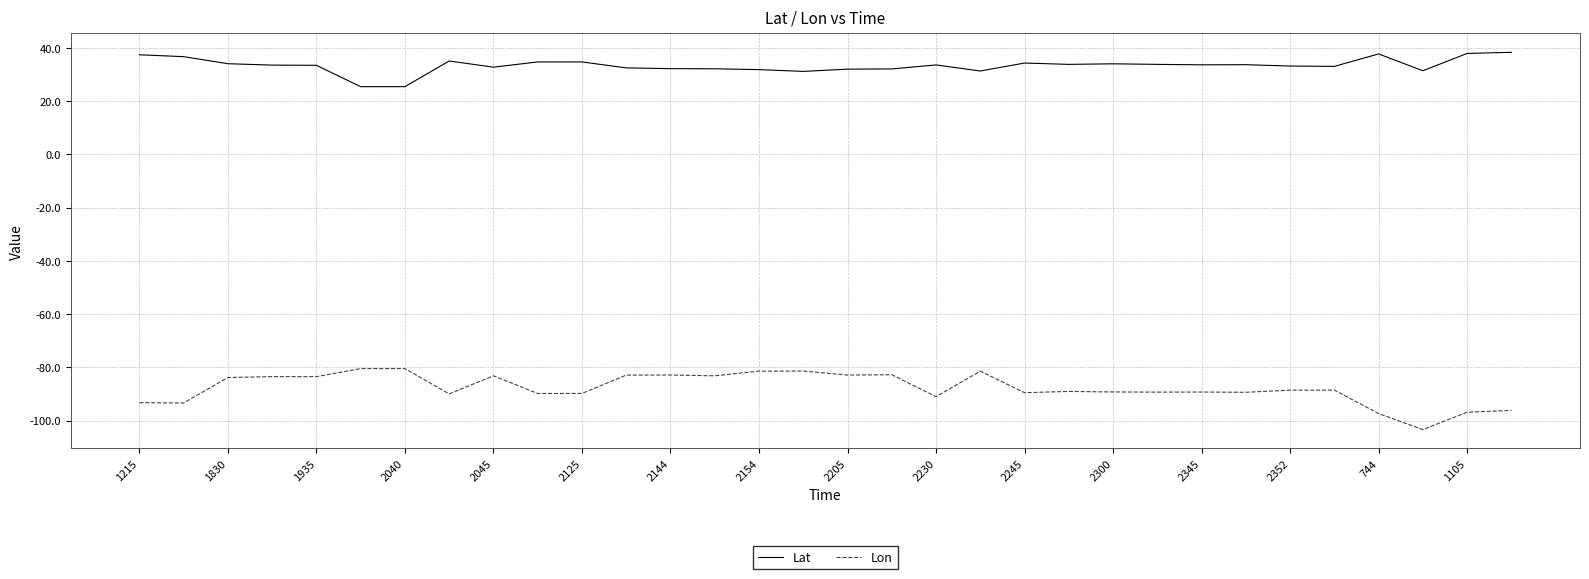

List the series in order of their overall mean, highest first.

Lat, Lon